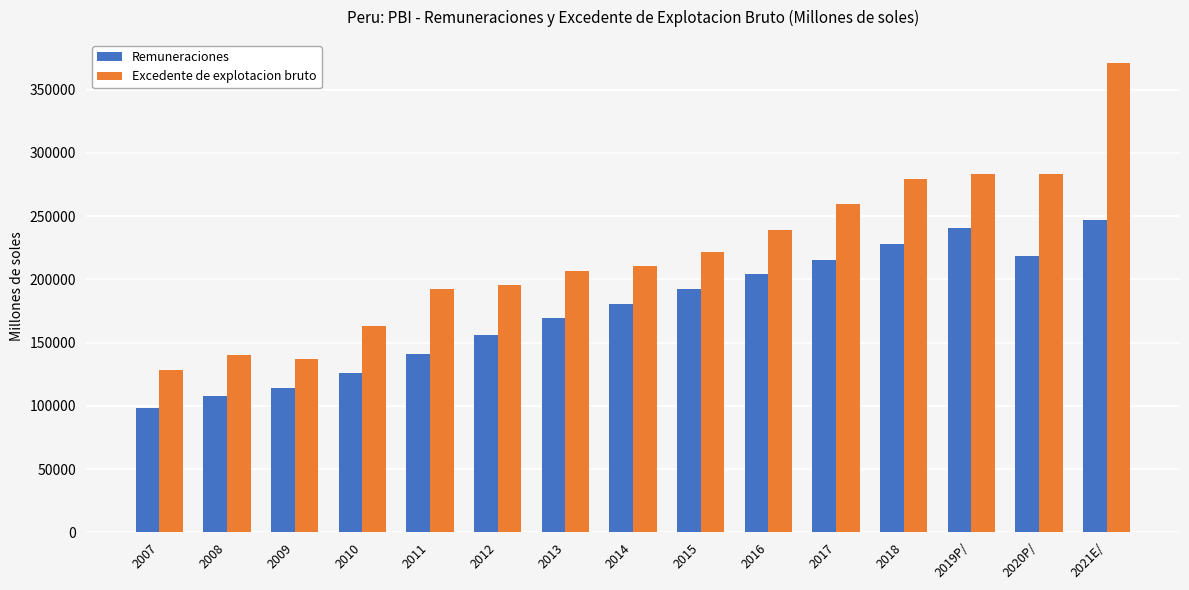

Which series has the widest spread of values?

Excedente de explotacion bruto